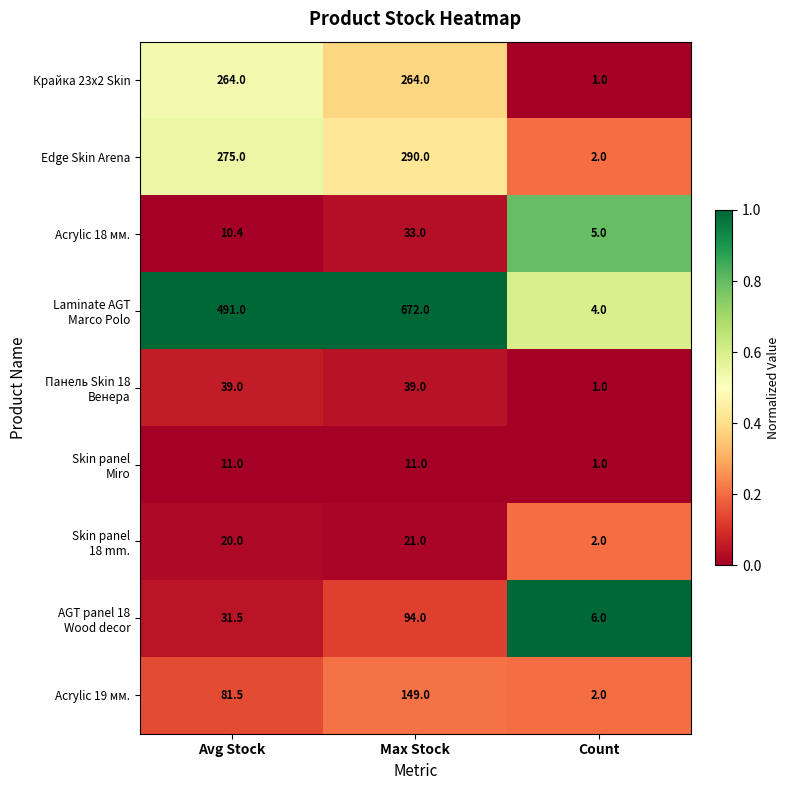

What is the difference between the highest and lowest values at Count?

5.0